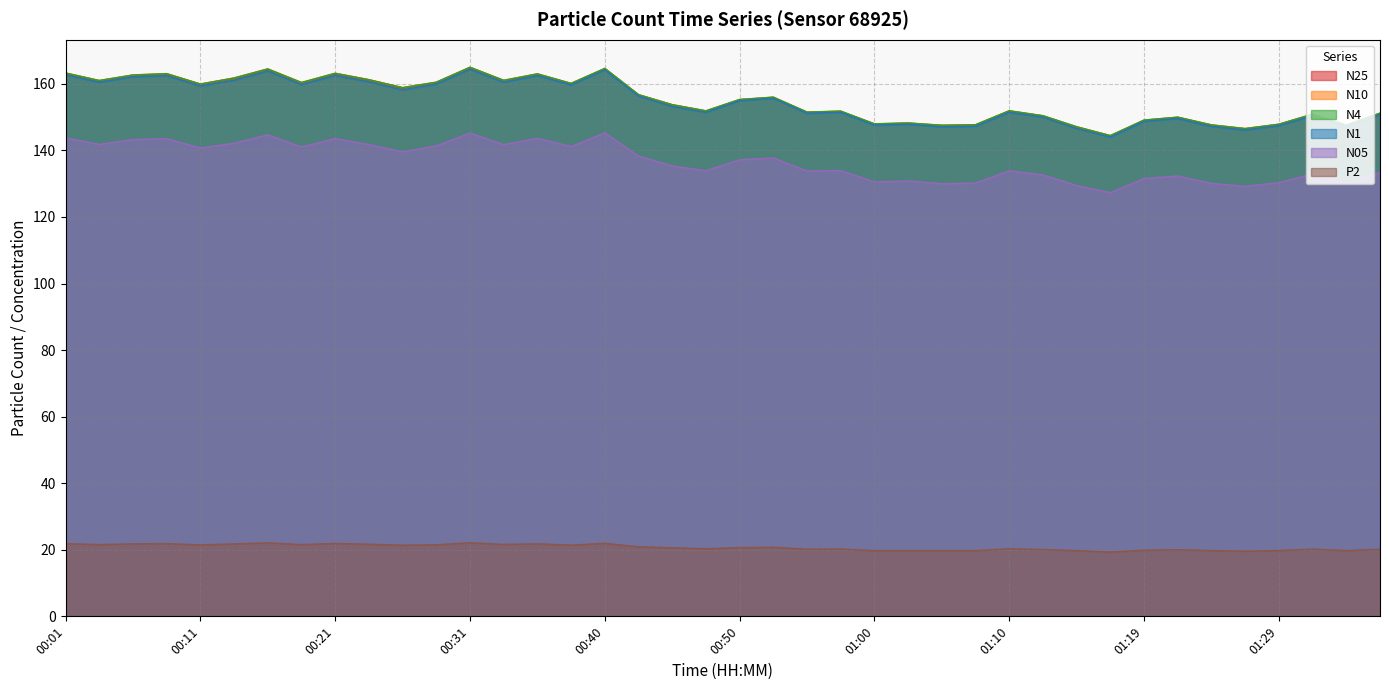

What is the difference between the second highest and second lowest values in the N10 series?

18.1